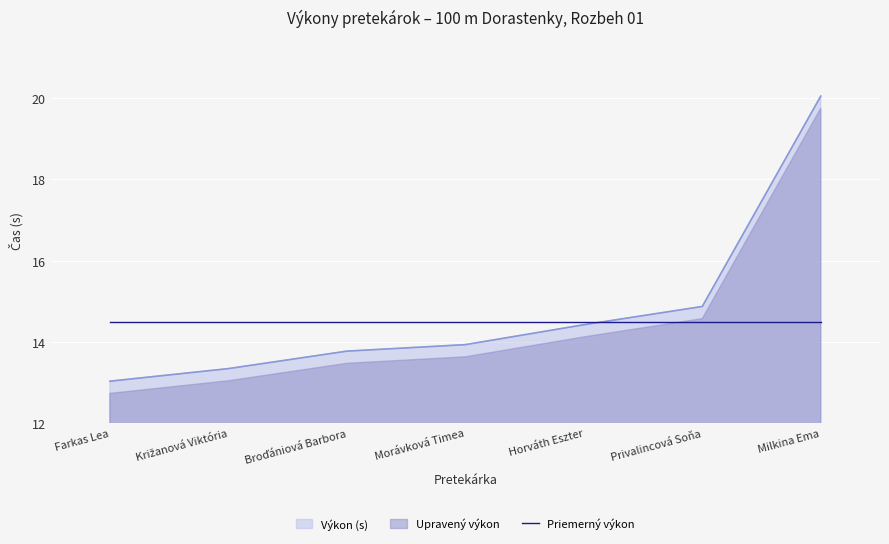

What is the sum of the values at Morávková Timea and Broďániová Barbora?

27.7